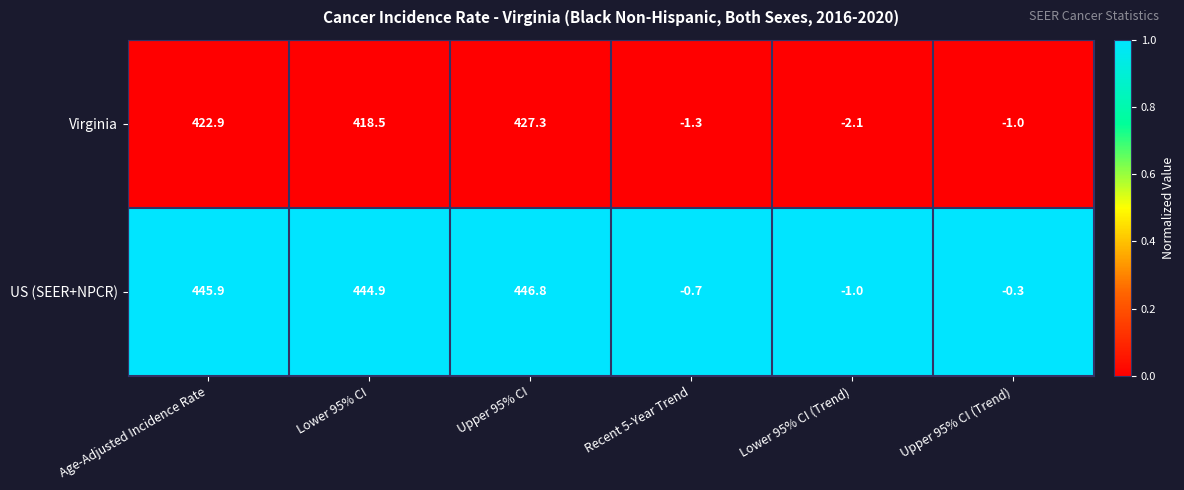

What value does the Virginia series have at Lower 95% CI?

418.5